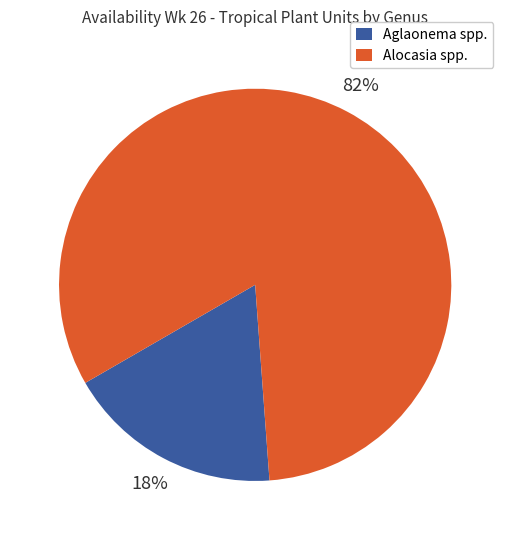

To the nearest percent, what is the average slice percentage?

50%